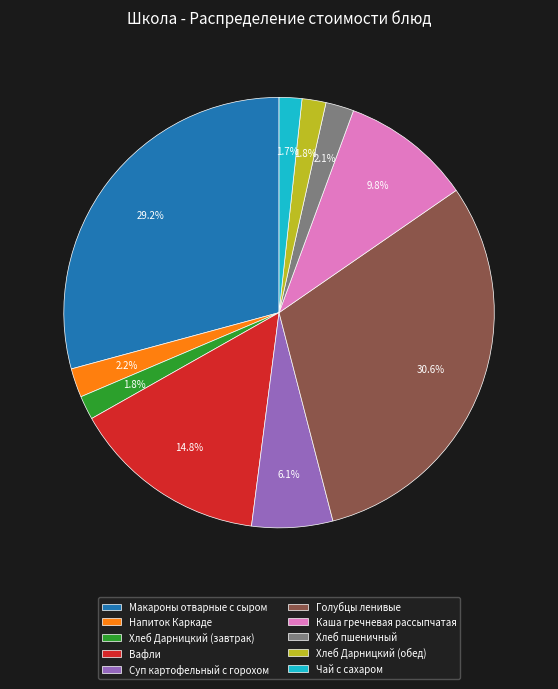

Do Хлеб Дарницкий (завтрак) and Голубцы ленивые together represent more than half of the pie?

No